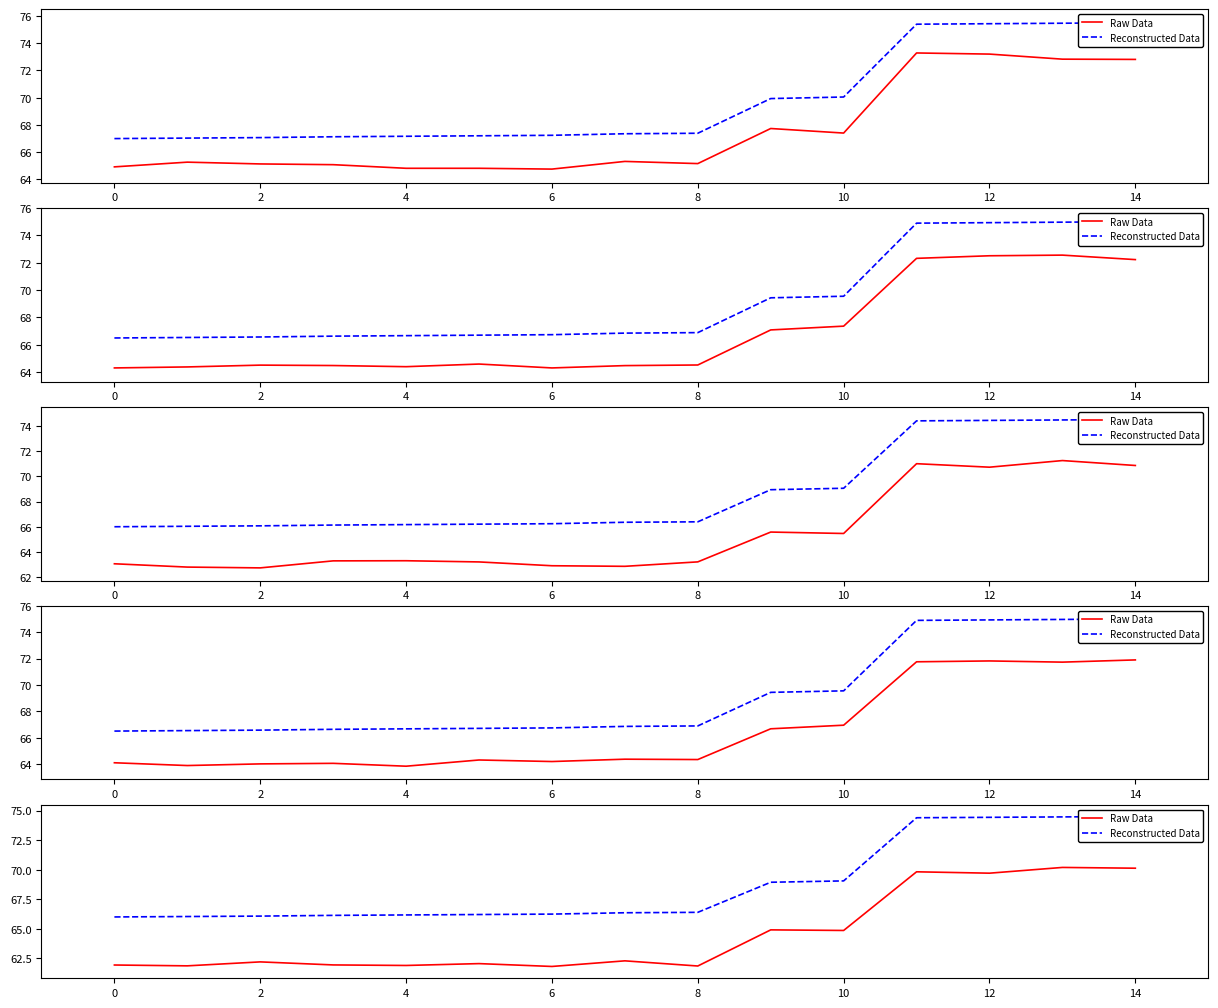

True or false: Reconstructed Data and Raw Data cross at least once.

False